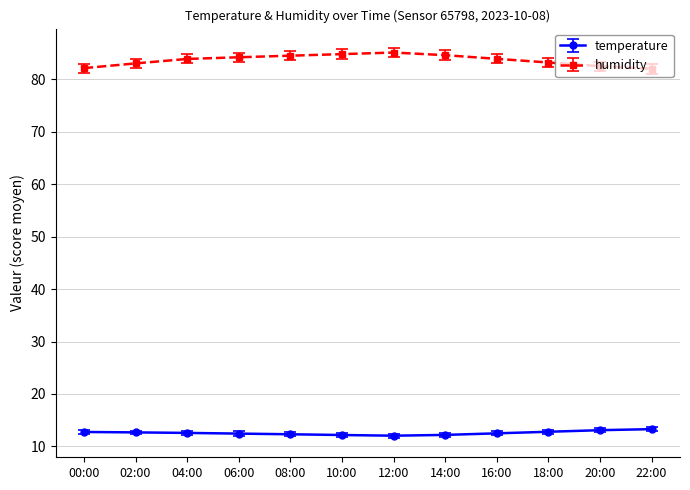

Which series has the widest spread of values?

humidity